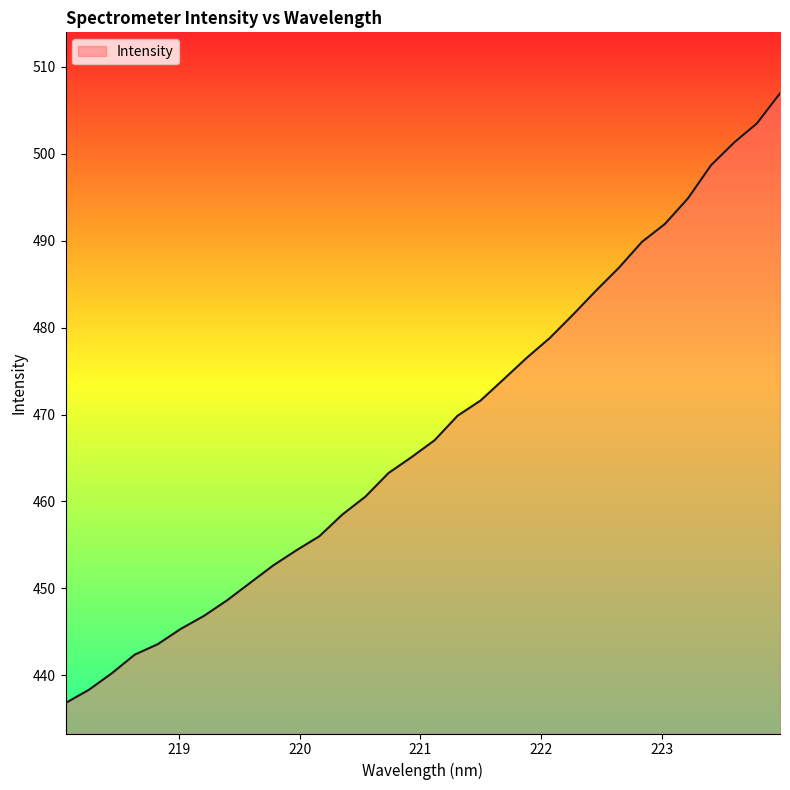

How many lines are shown in the chart?

1